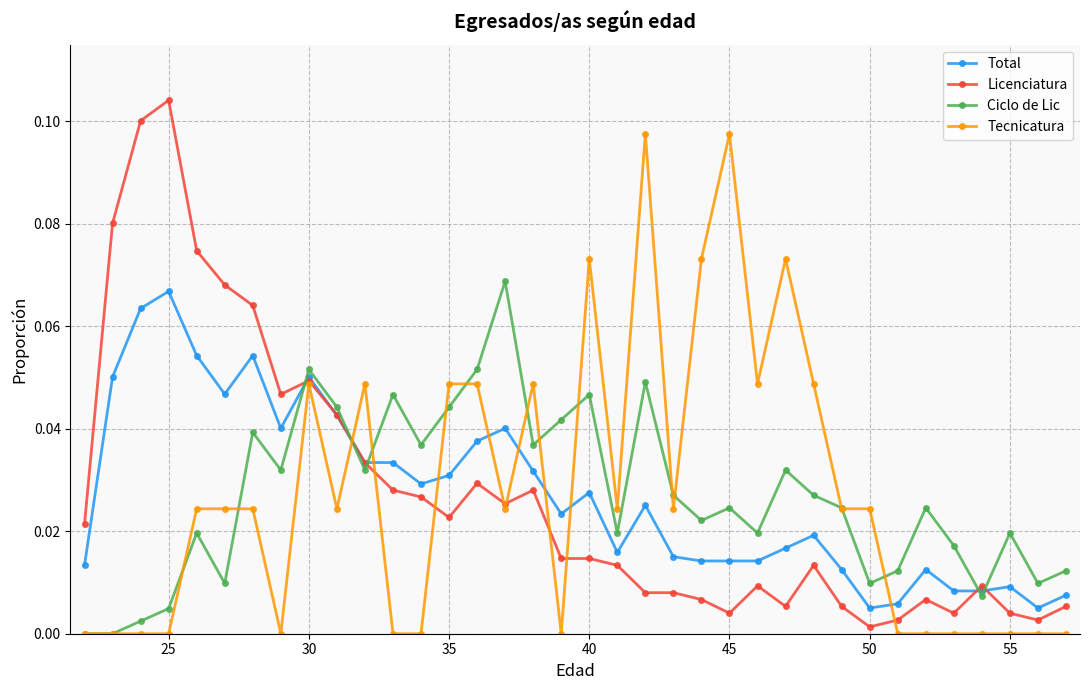

True or false: Total and Tecnicatura cross at least once.

True